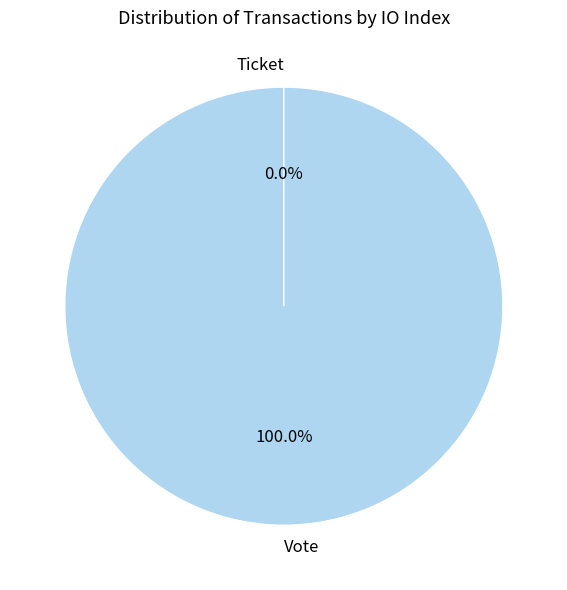

Which category has the biggest portion of the pie?

Vote